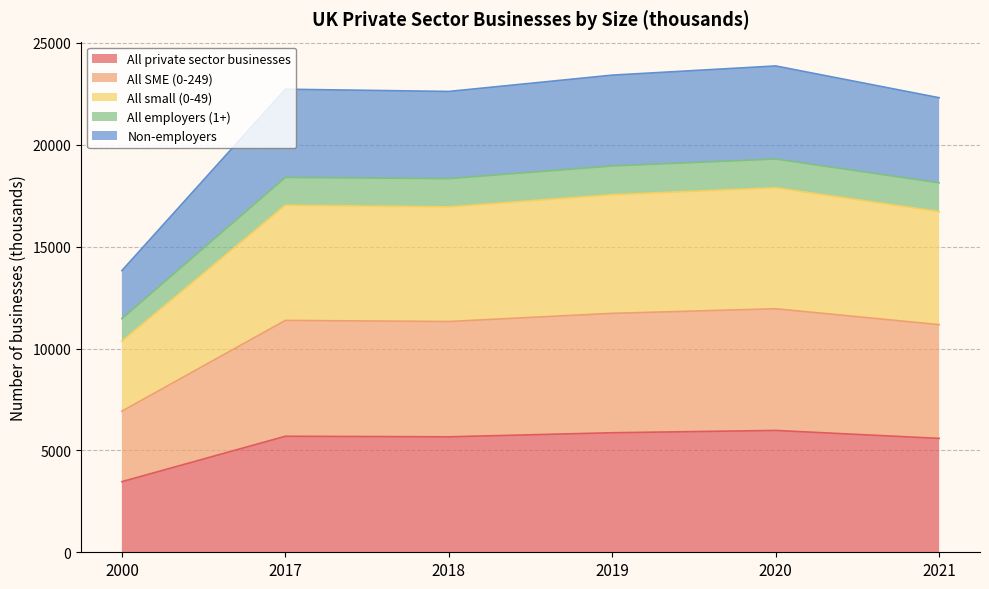

Which has a higher value, 2021 or 2000?

2021